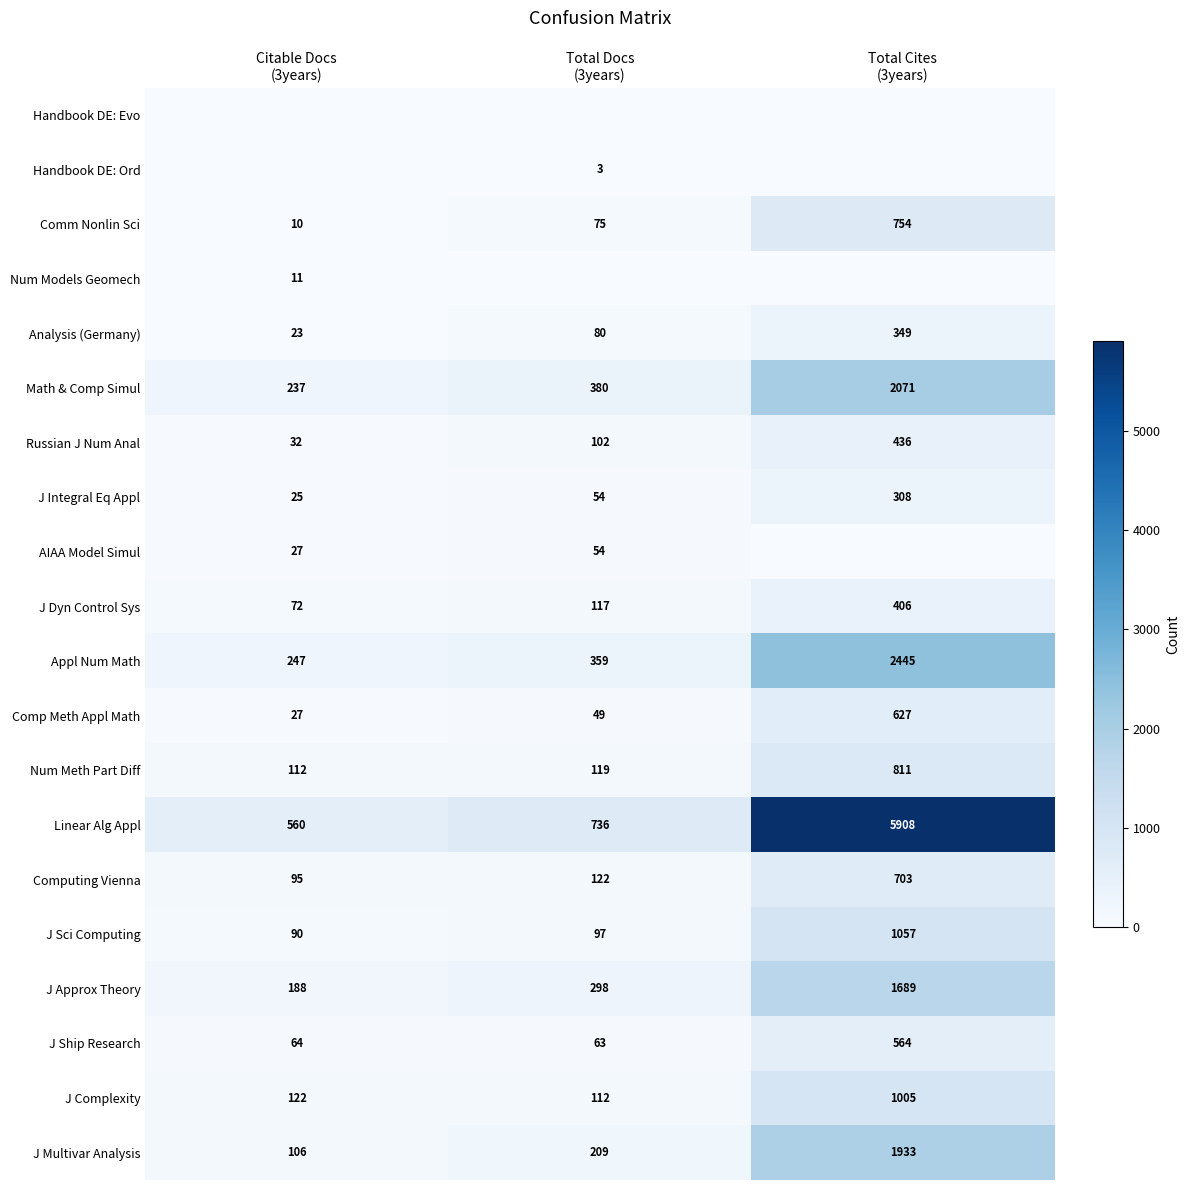

Rank the categories by Comm Nonlin Sci value from lowest to highest.

Citable Docs (3years), Total Docs (3years), Total Cites (3years)